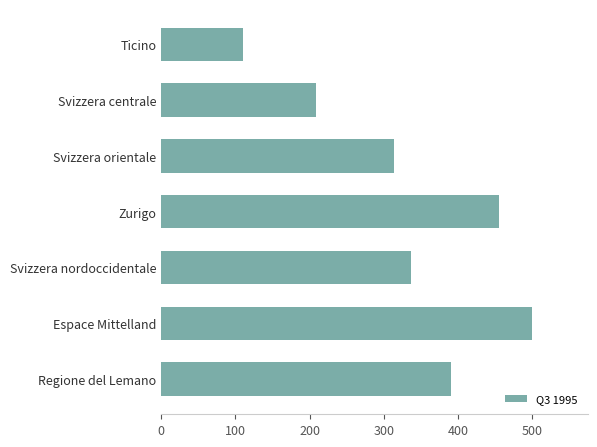

Which has a higher value, Zurigo or Svizzera orientale?

Zurigo